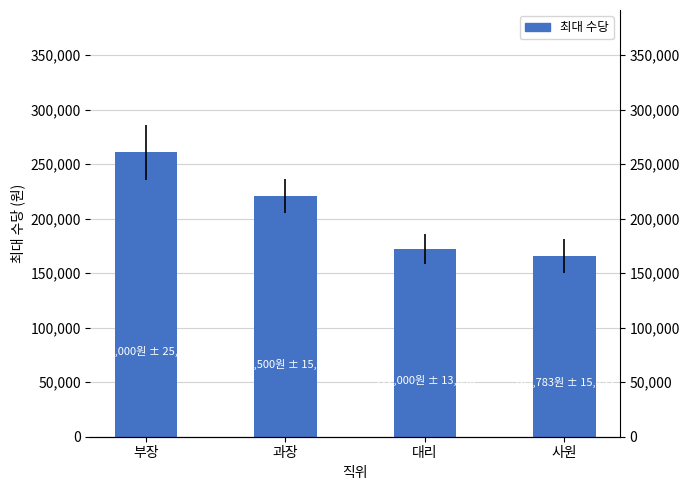

Approximately how many times larger is the value at 과장 compared to 부장?

0.8